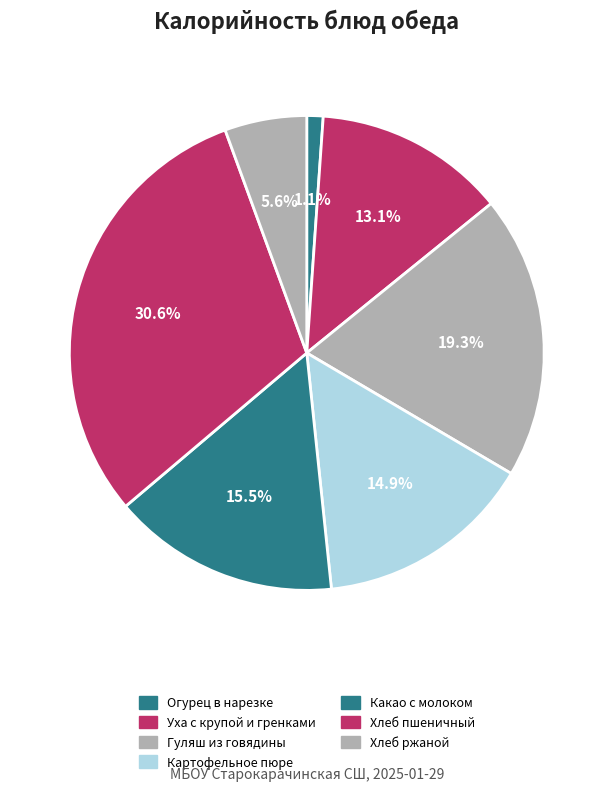

What is the change in value from Огурец в нарезке to Картофельное пюре?

+105.4